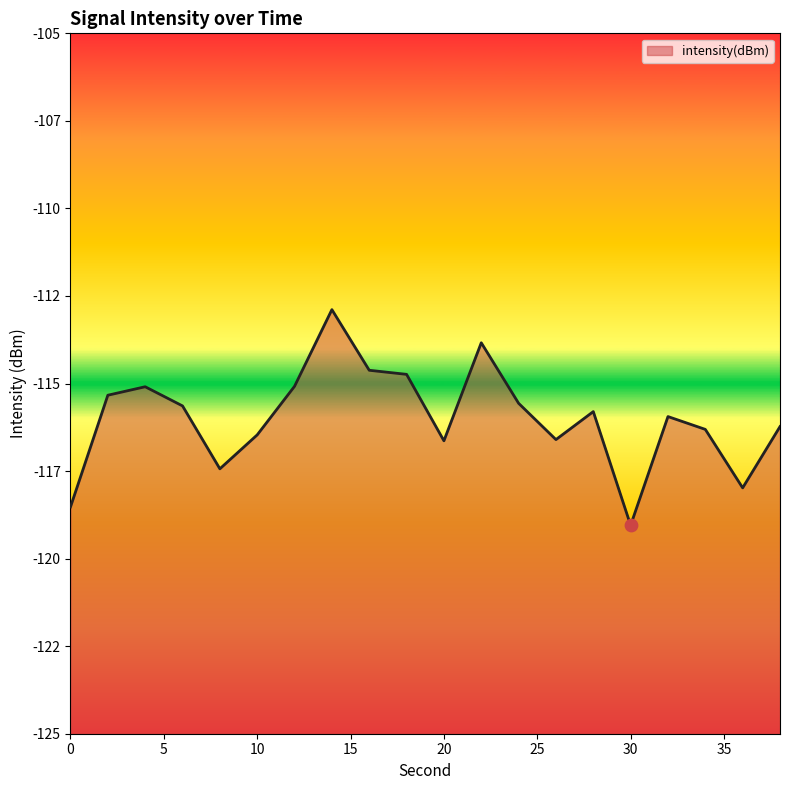

Between 8 and 22, which is larger?

22